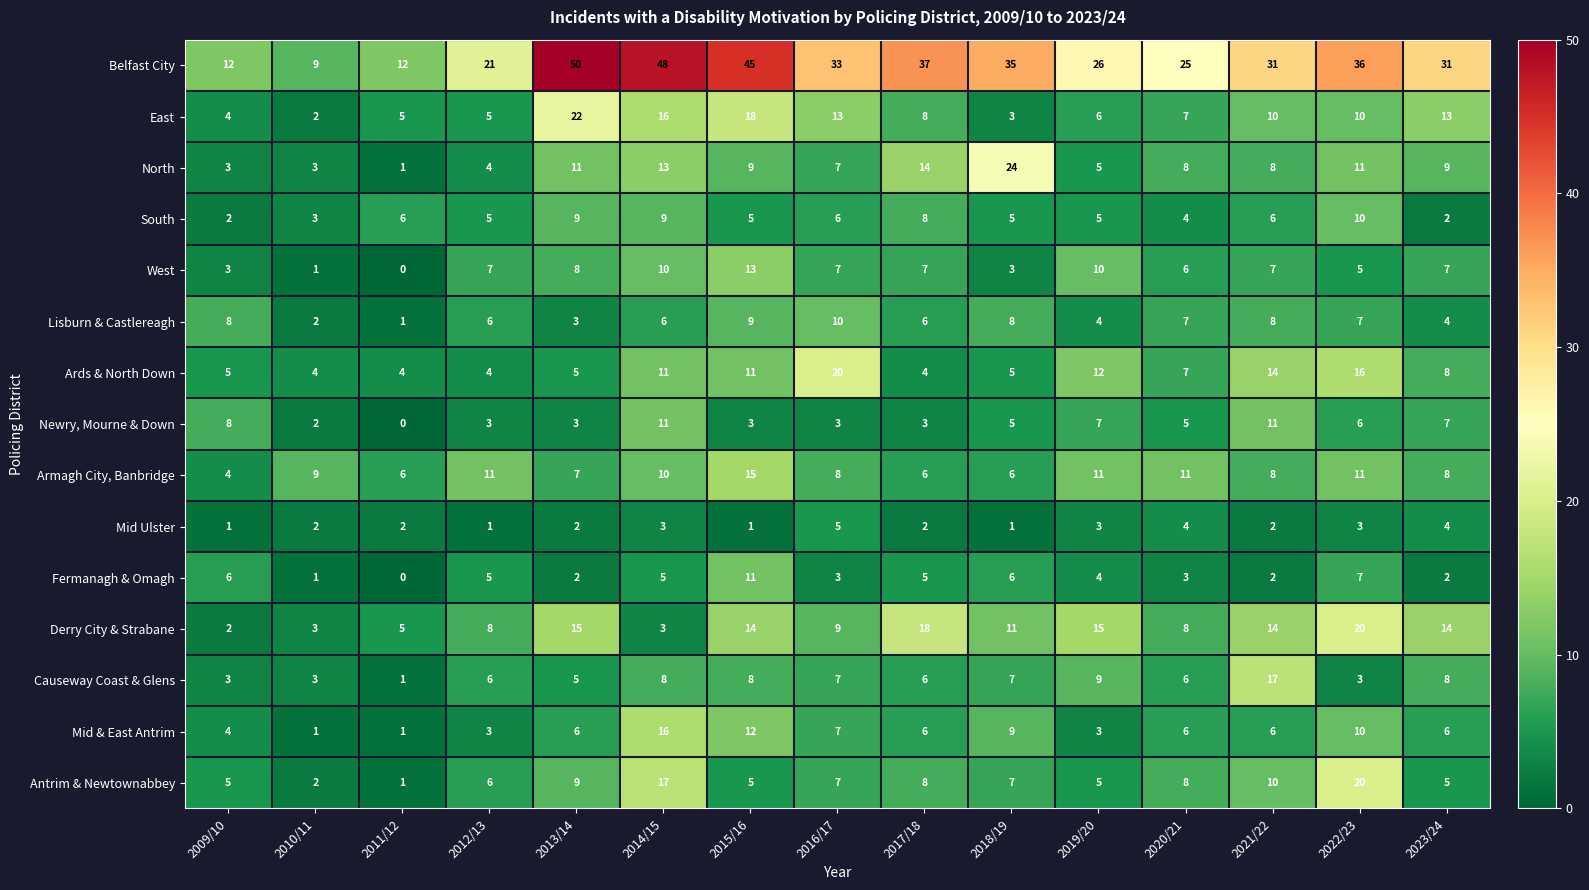

Which series has the largest total across all categories?

Belfast City